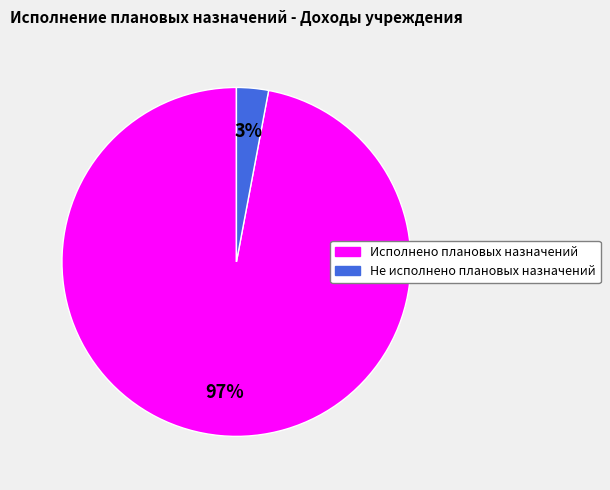

Rank the categories by value from lowest to highest.

Не исполнено плановых назначений, Исполнено плановых назначений